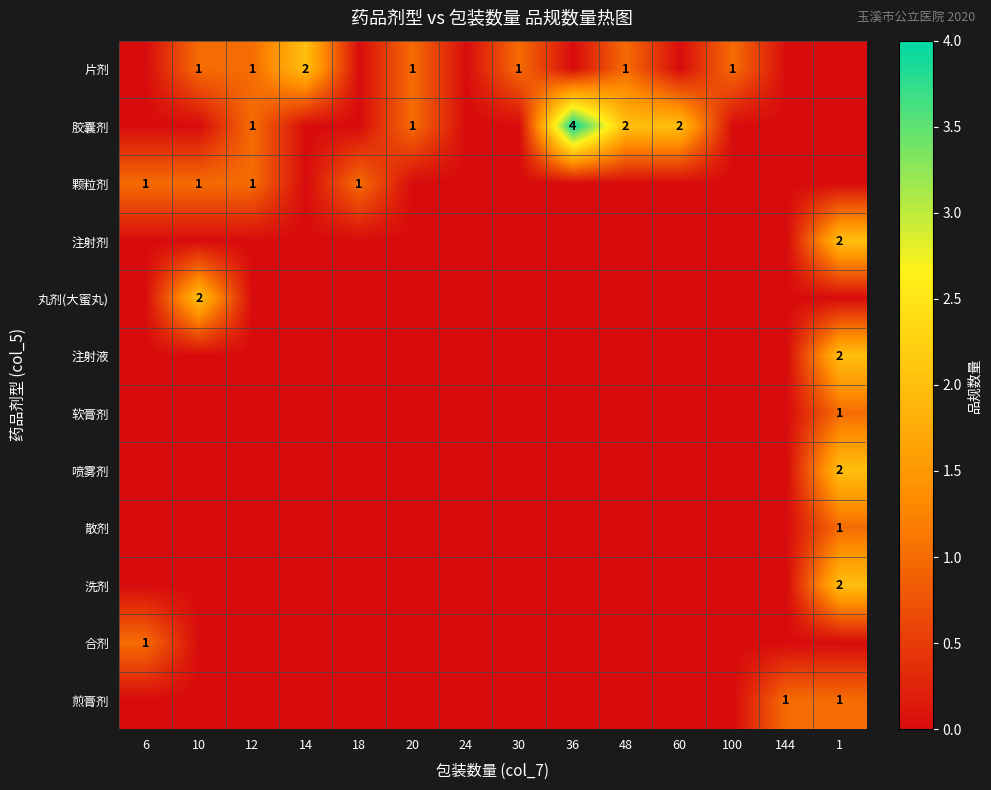

The value of 片剂 at 48 is 1. True or false?

True